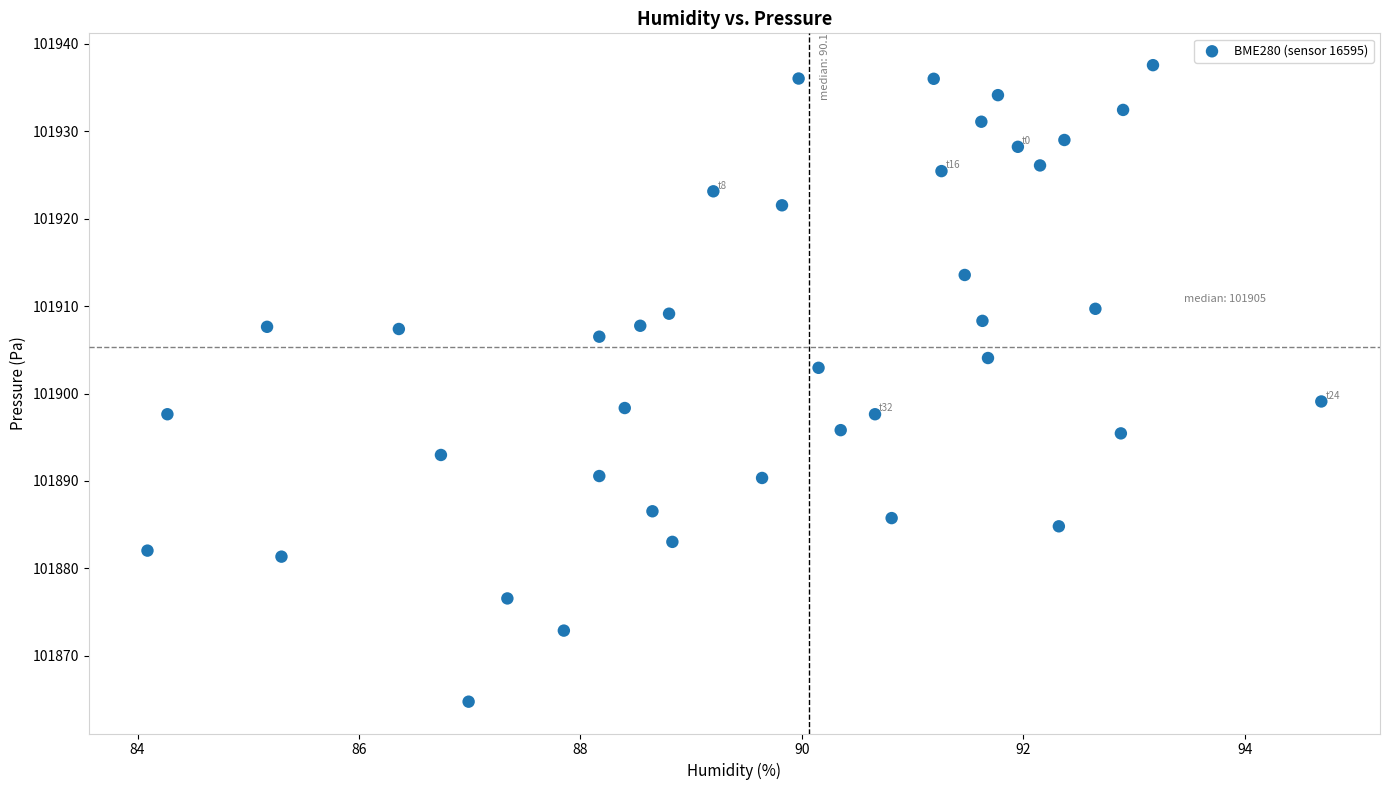

What is the range of Y values (max minus min)?

72.8